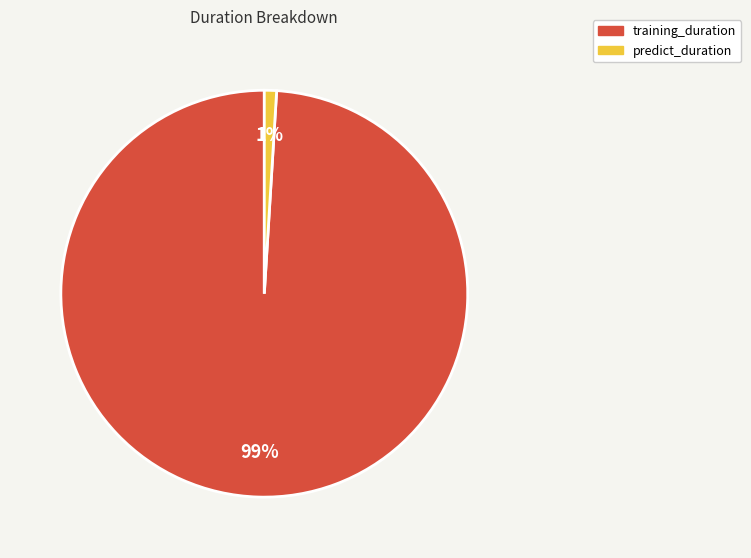

Combined, do training_duration and predict_duration account for over 50%?

Yes